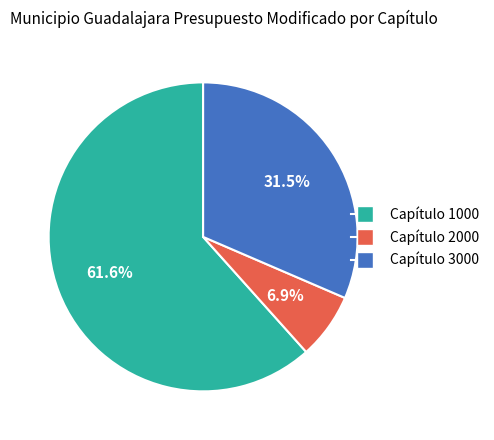

Rank the categories by value from highest to lowest.

Capítulo 1000, Capítulo 3000, Capítulo 2000